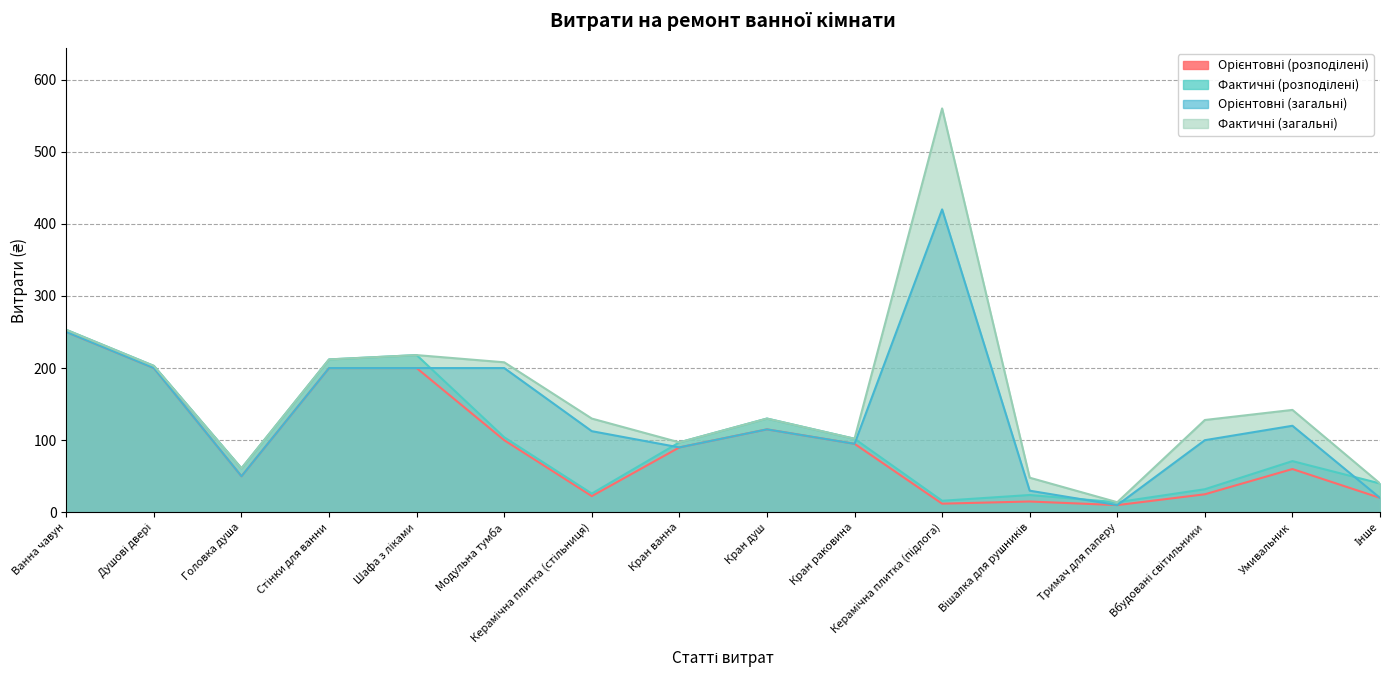

How many values in the Орієнтовні (розподілені) series exceed 90?

7